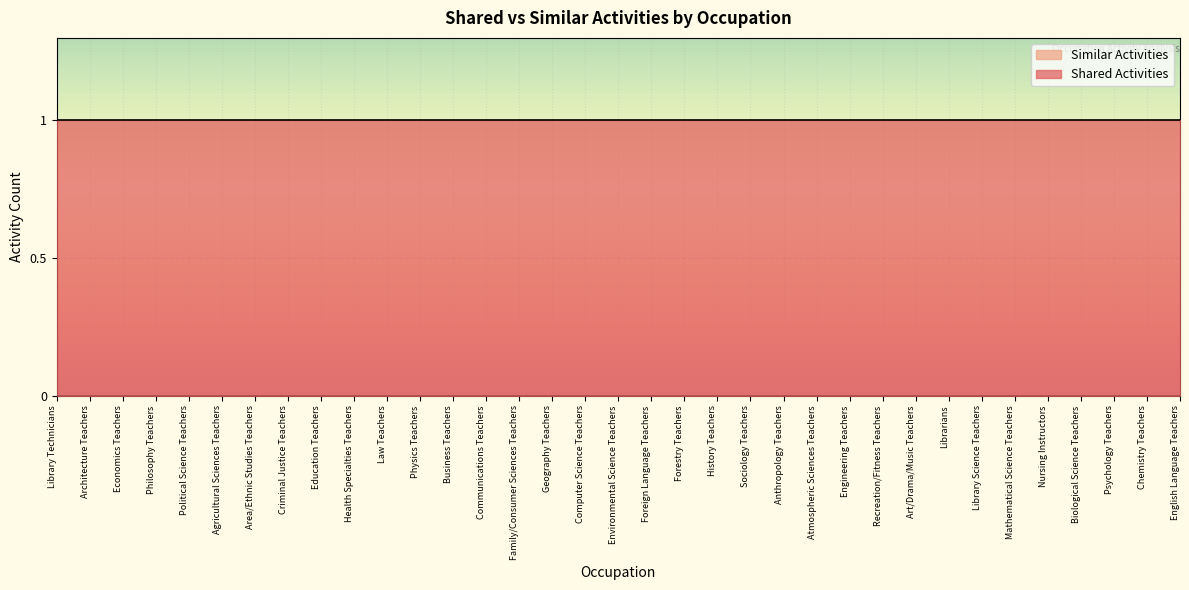

What is the sum of the Shared Activities values at Foreign Language Teachers and Forestry Teachers?

2